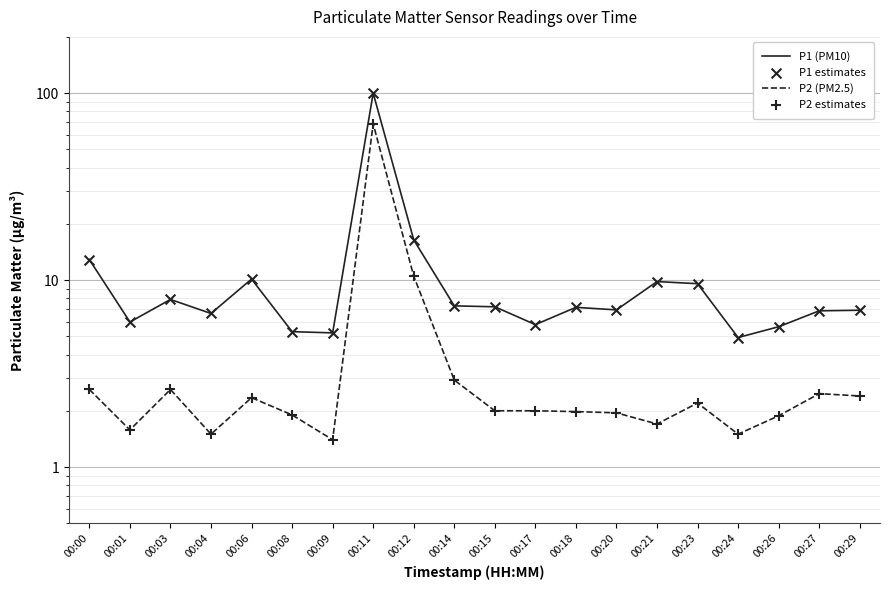

Is the value of P2 estimates at 00:21 greater than the value of P2 (PM2.5) at 00:18?

No